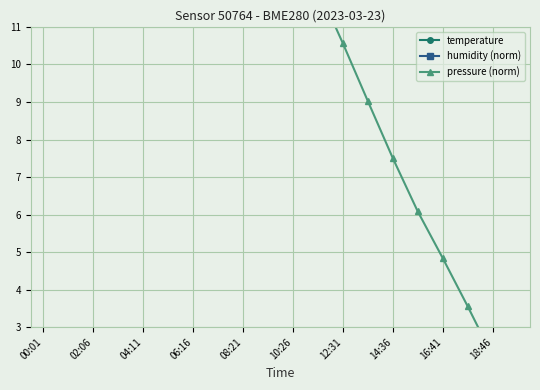

True or false: humidity (norm) and temperature cross at least once.

False